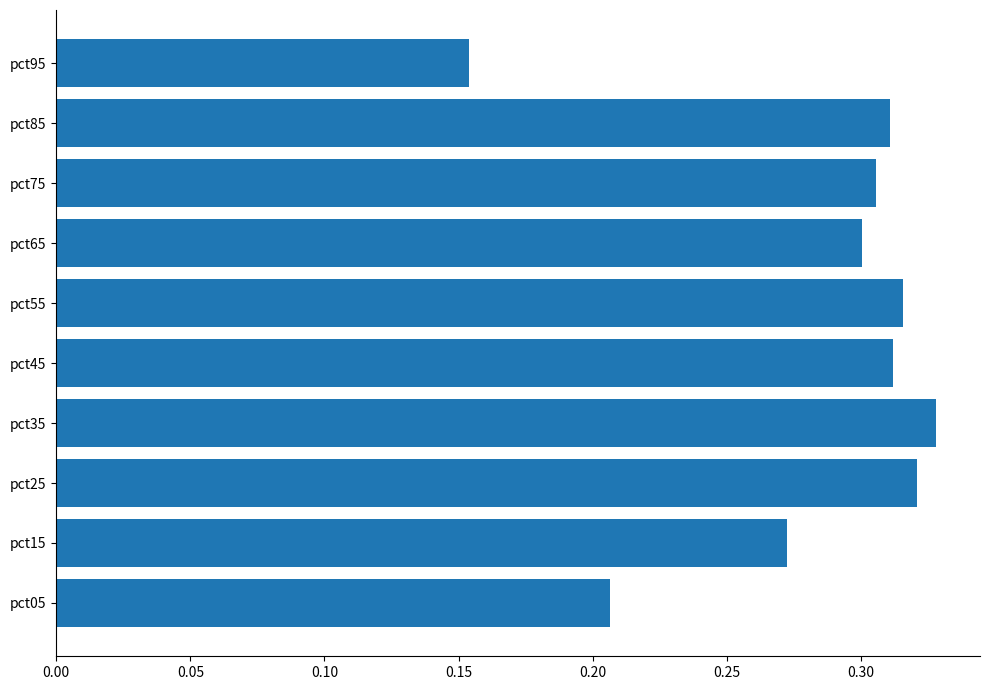

Which label corresponds to the smallest value in the chart?

pct95